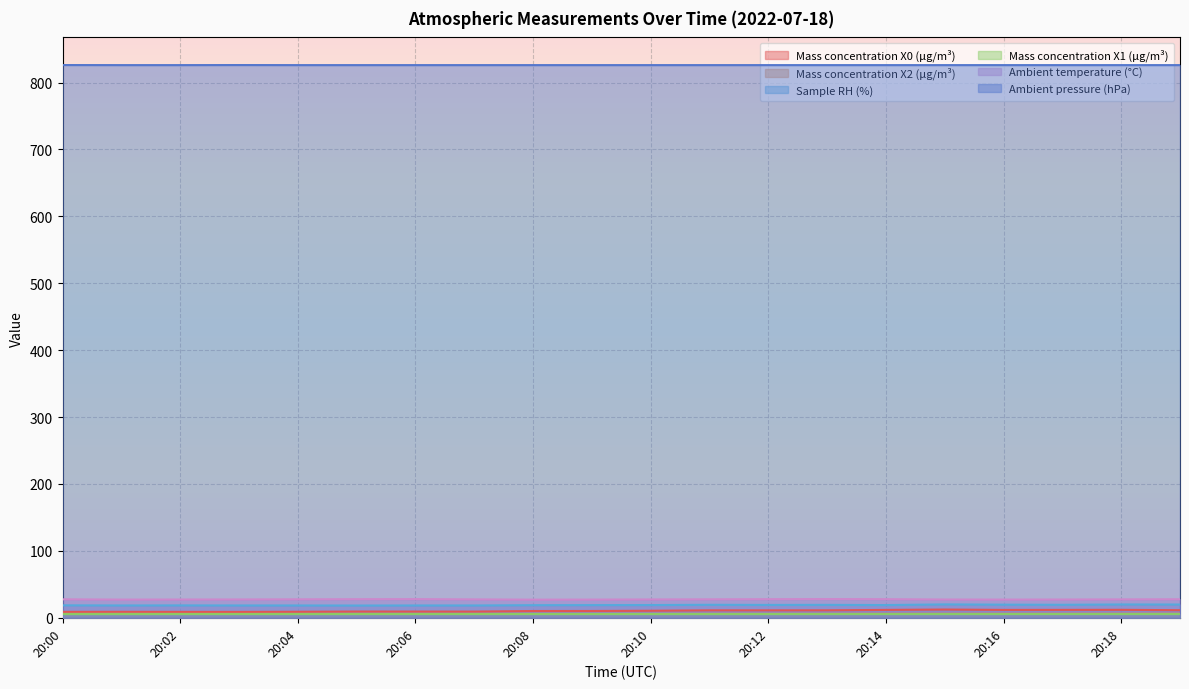

What is the difference between the highest and lowest values at 20:01?

820.5